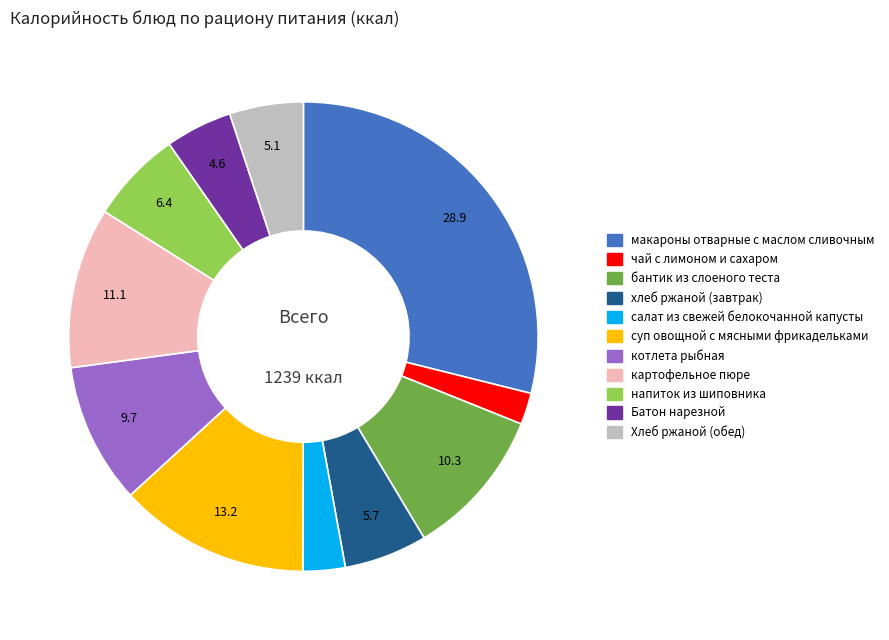

What is the ratio of the value at салат из свежей белокочанной капусты to the value at Батон нарезной?

0.6